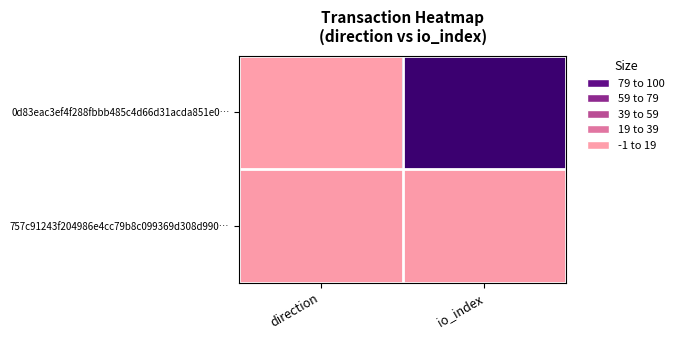

Reading left to right, what are all the values shown in this chart?

0d83eac3ef4f288fbbb485c4d66d31acda851e0…: direction=-1	io_index=100
757c91243f204986e4cc79b8c099369d308d990…: direction=1	io_index=1